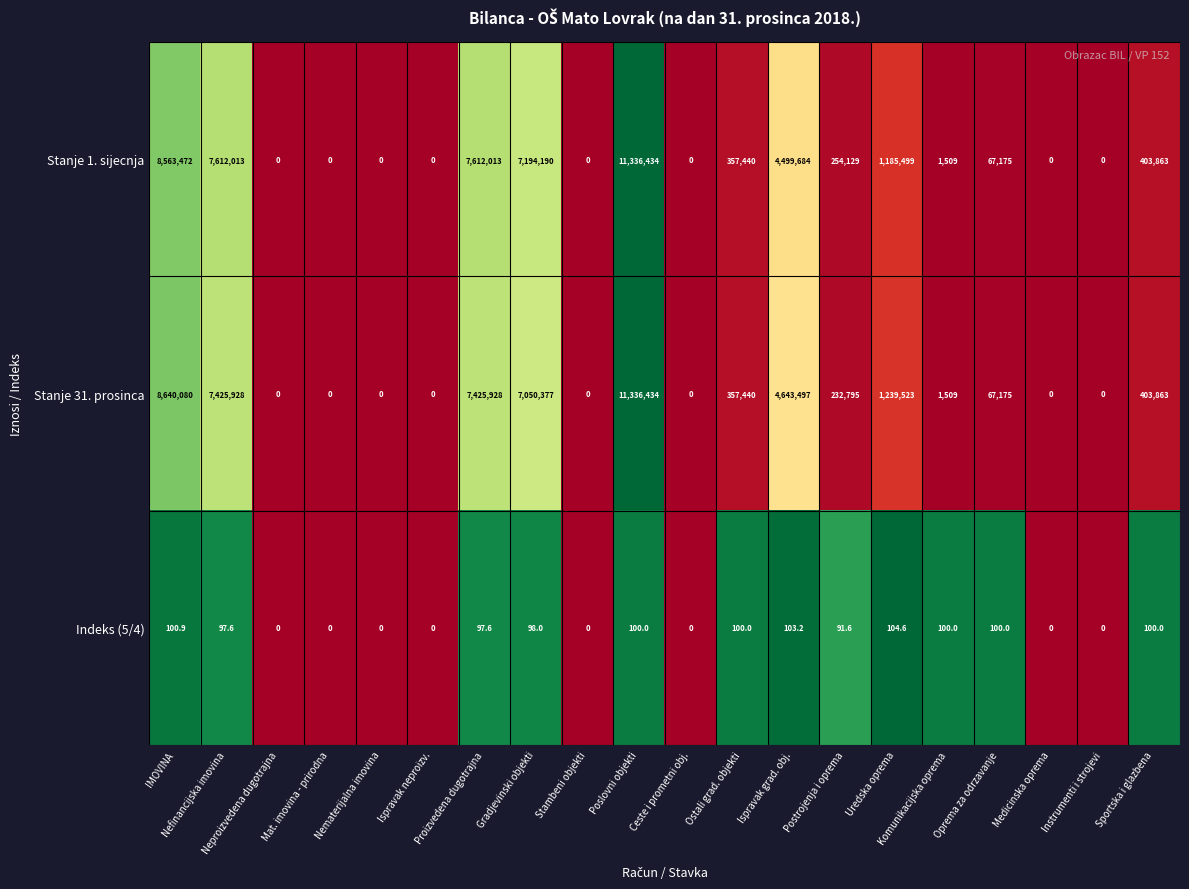

What is the greatest value displayed?

11336434.0